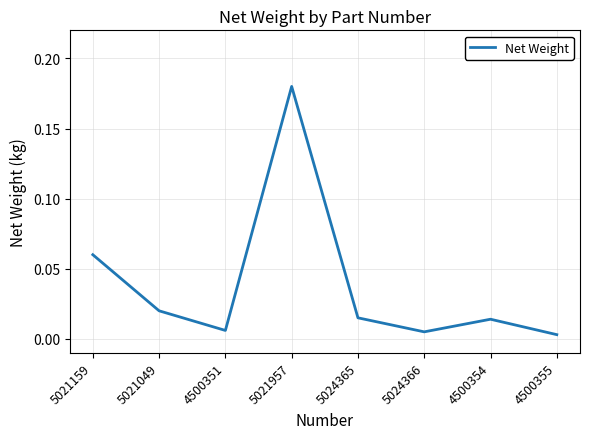

At which category does the chart reach its peak across all series?

5021957